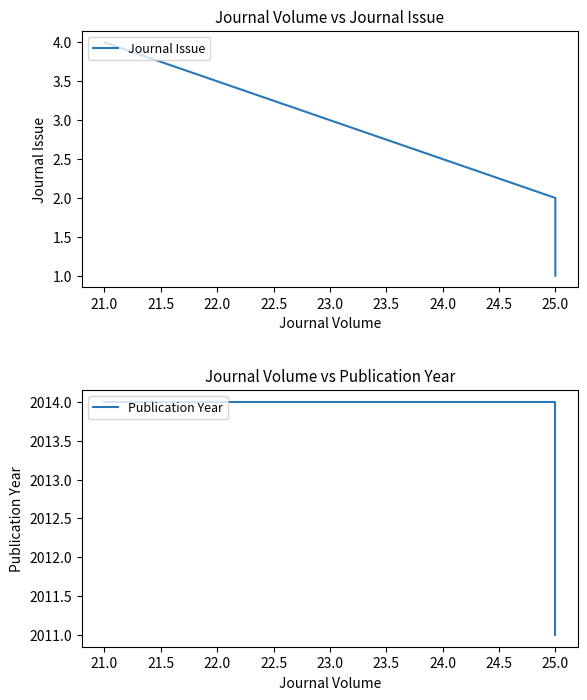

Is it true that Journal Issue equals 2 at 21.0?

False